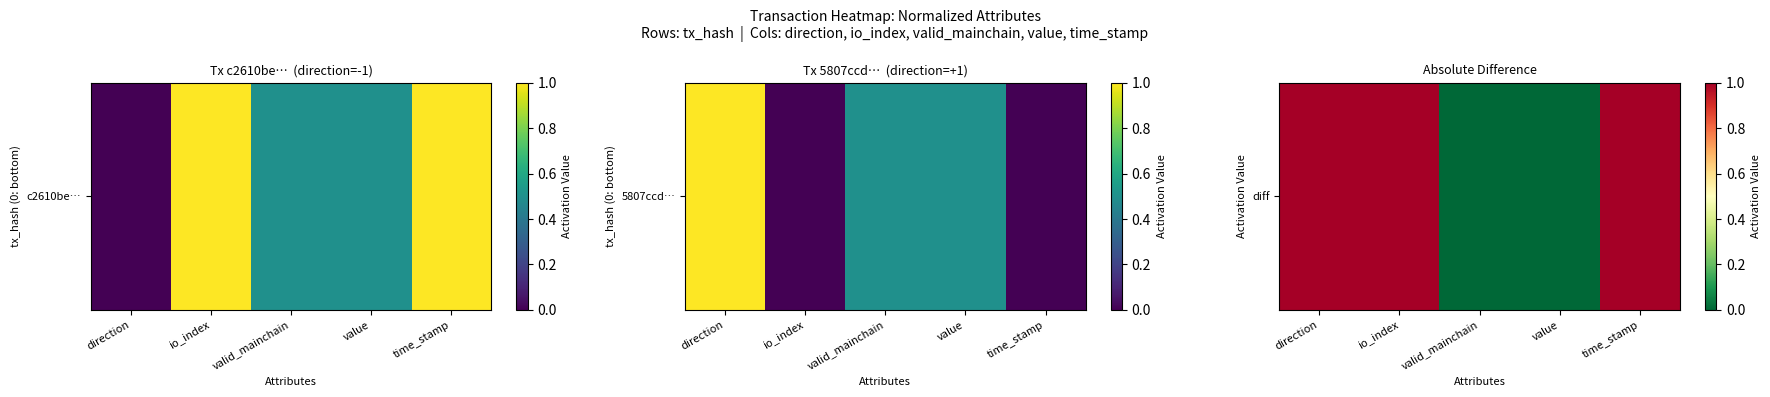

The chart shows a value of 1 at value. True or false?

False